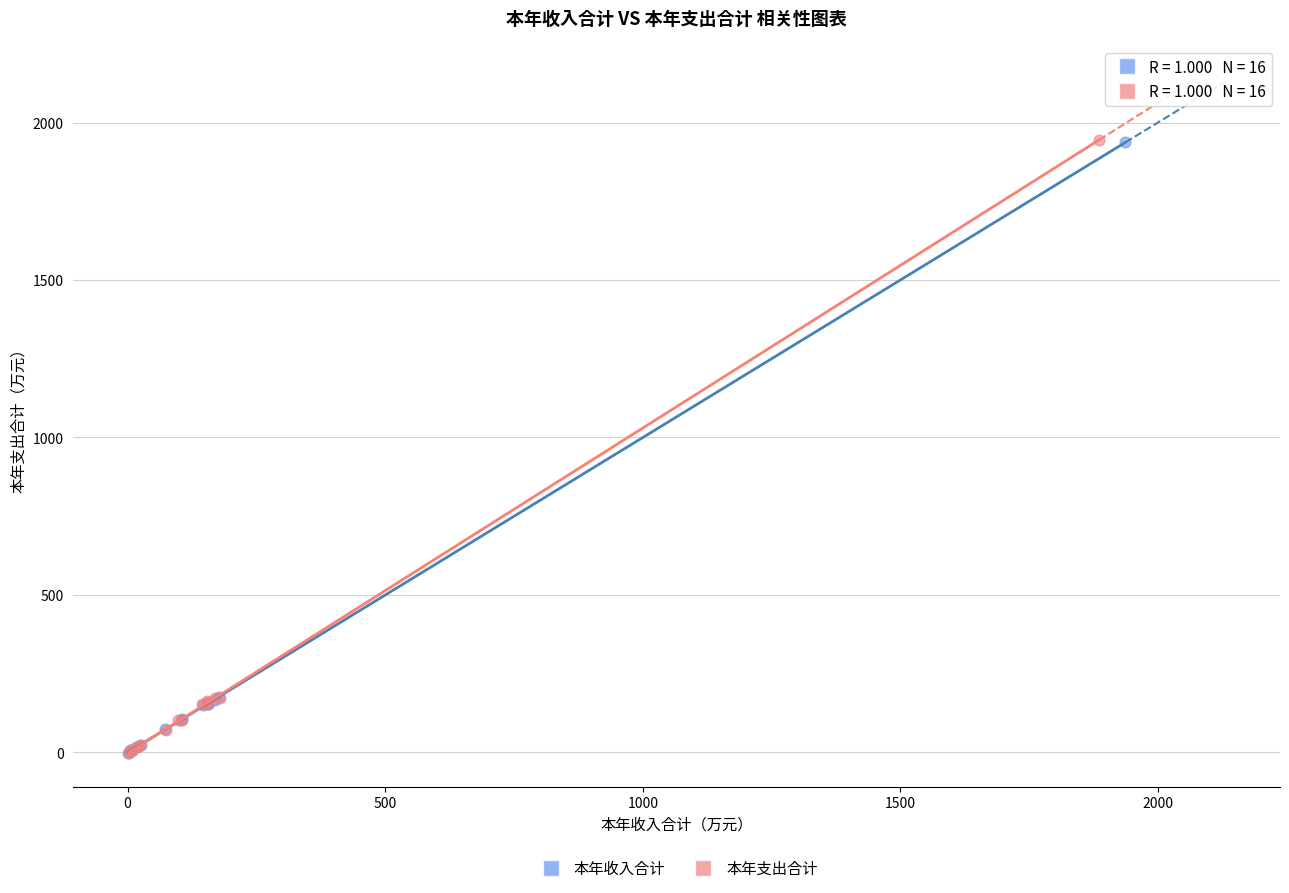

Which series has the largest Y range (max minus min)?

本年支出合计